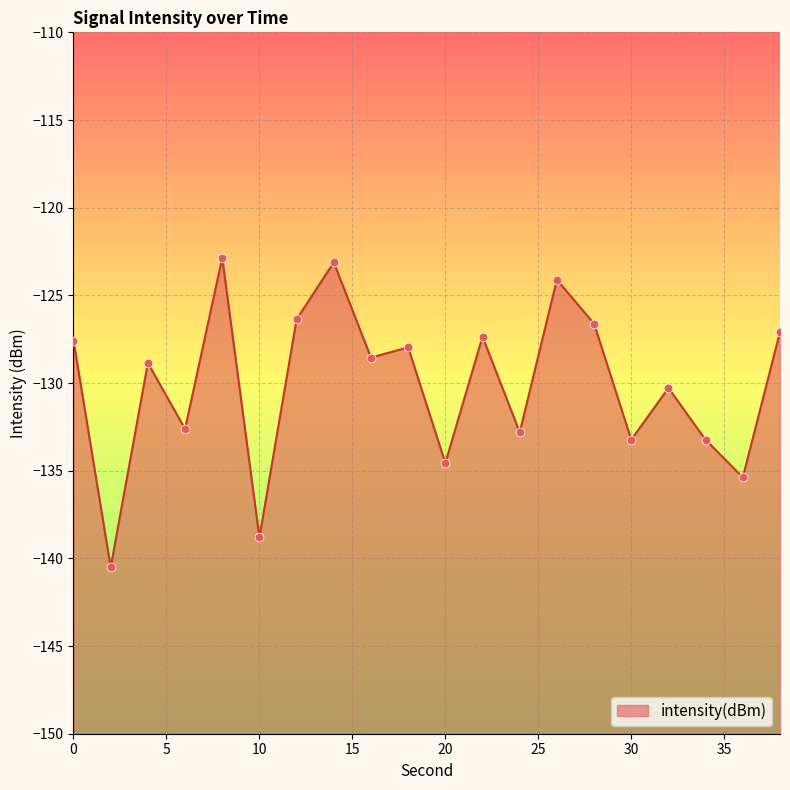

Which has a higher value, 8 or 12?

8